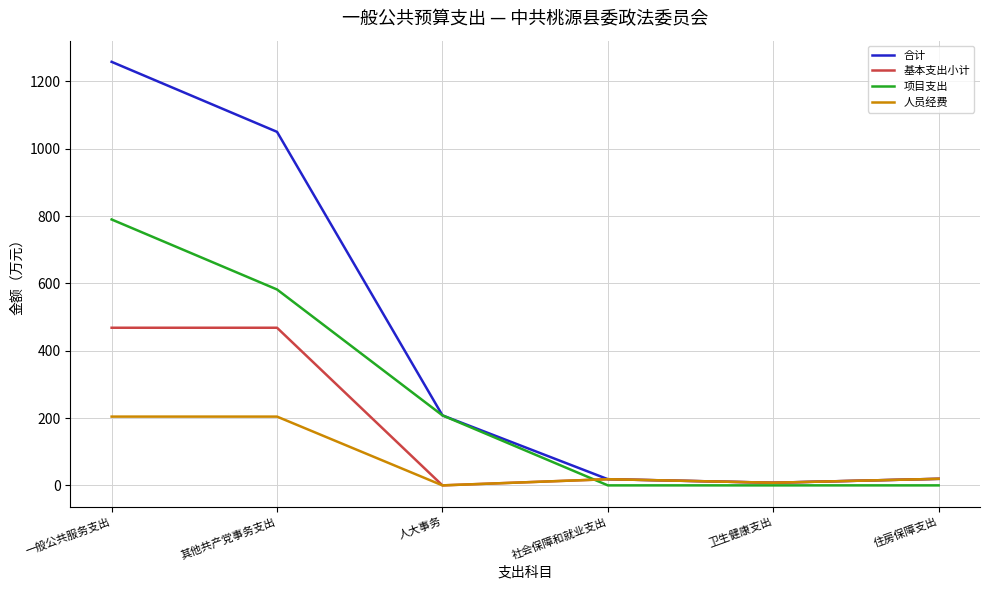

What is the sum of all 项目支出 values?

1580.0